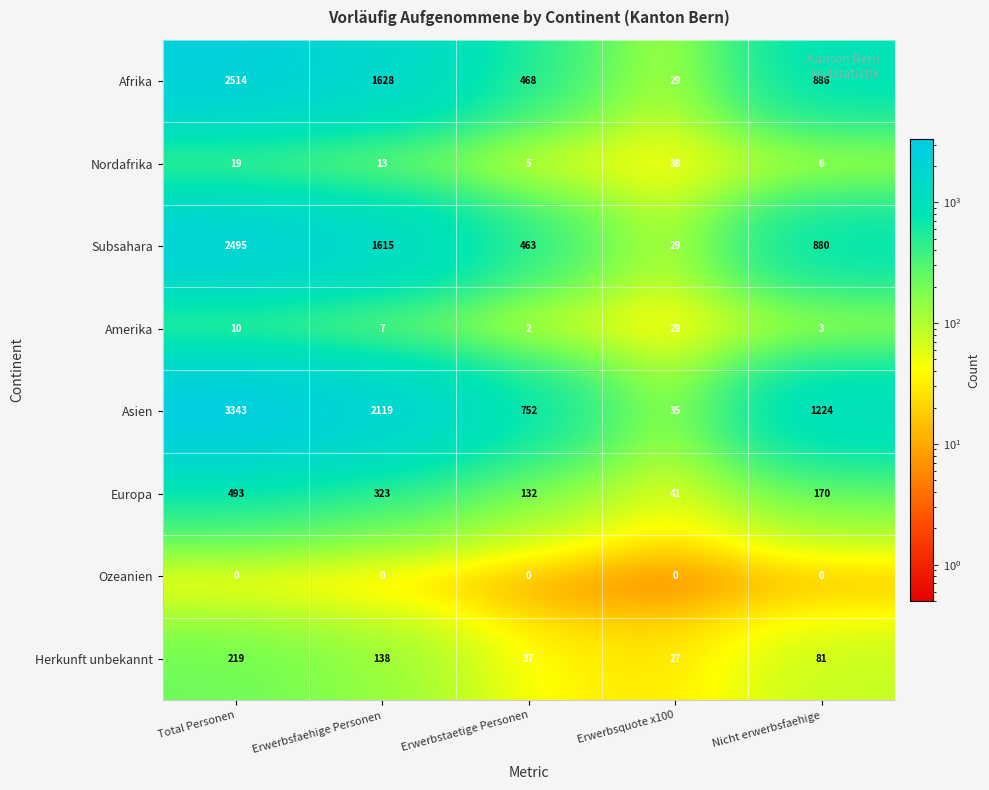

Which series has the widest spread of values?

Asien